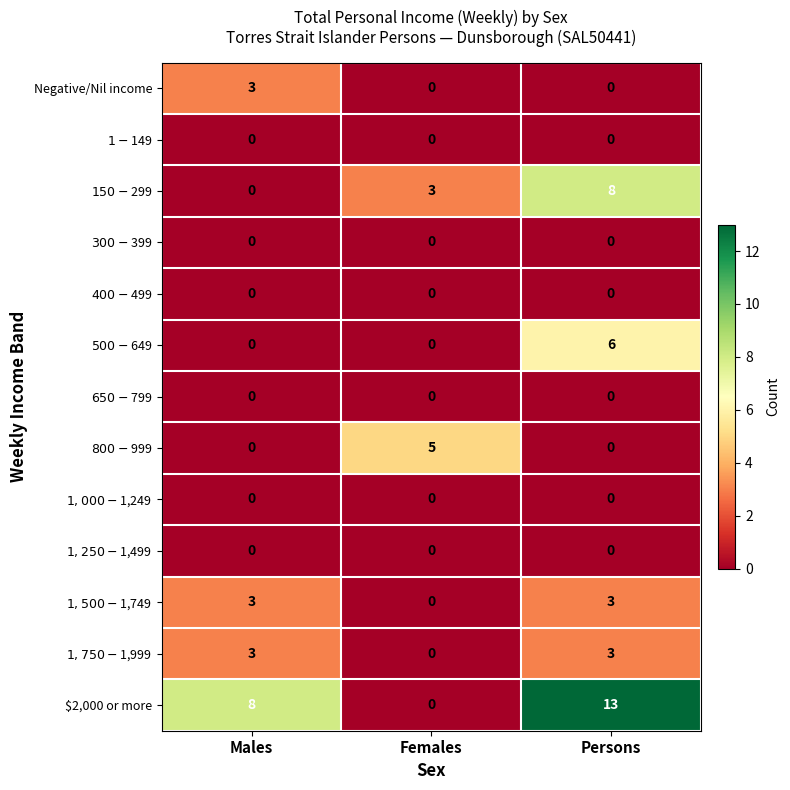

Which series has the widest spread of values?

$2,000 or more